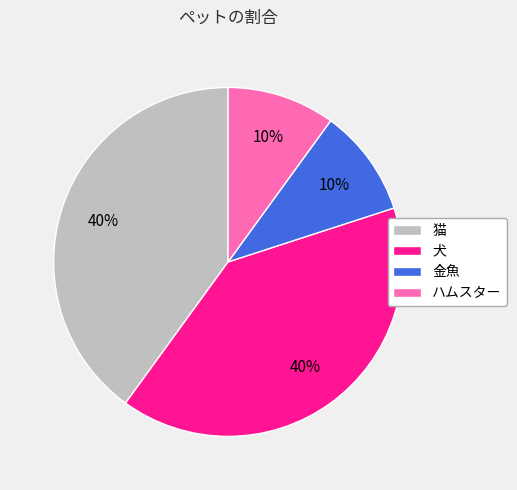

Does 犬 account for over 50% of the chart?

No